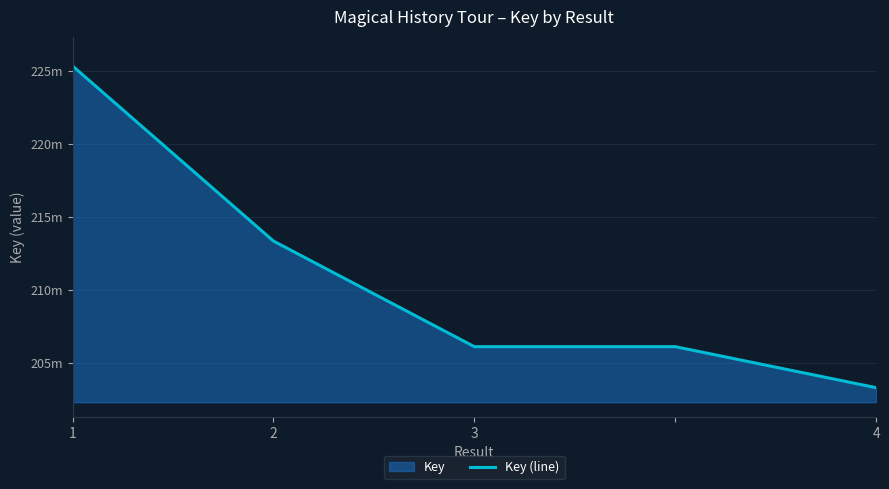

True or false: the data has more than 0 interior local peaks.

False